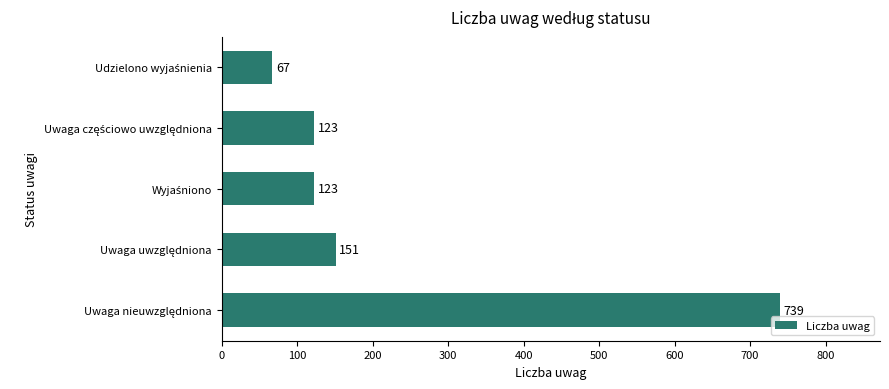

What is the average value?

241